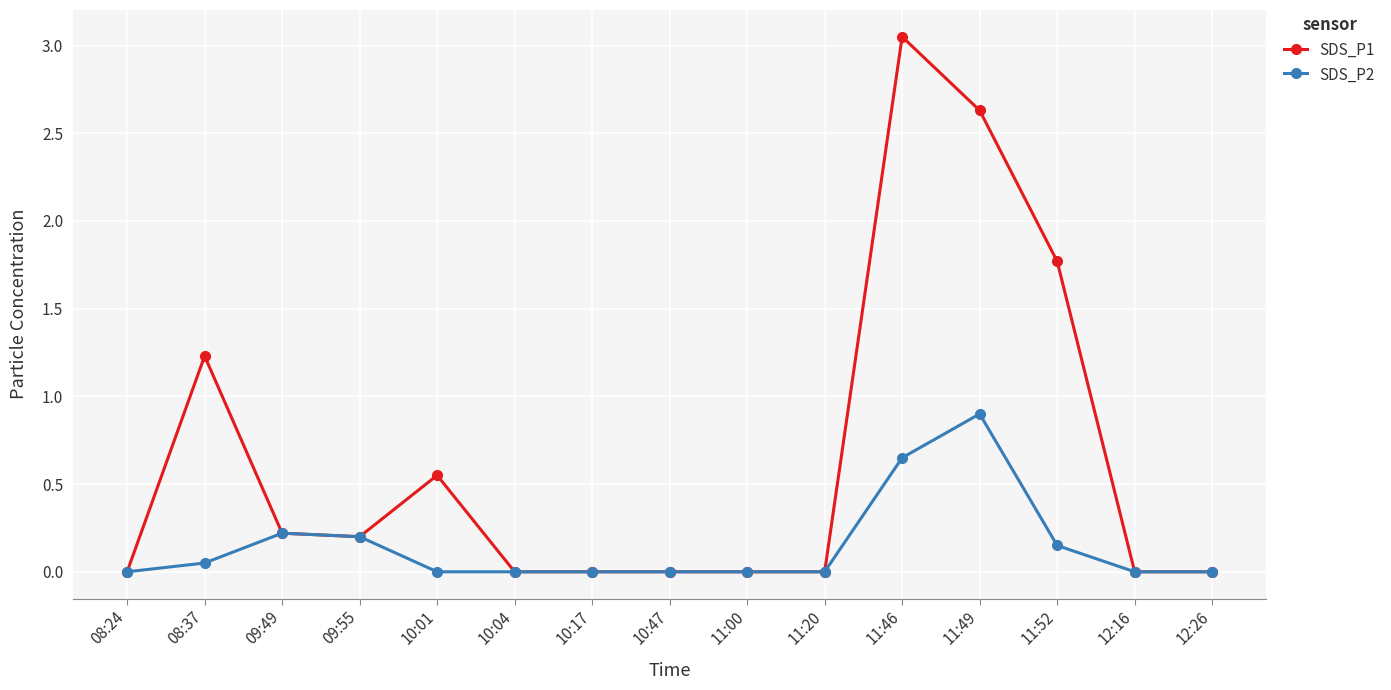

At which category is the sum across all series the highest?

11:46